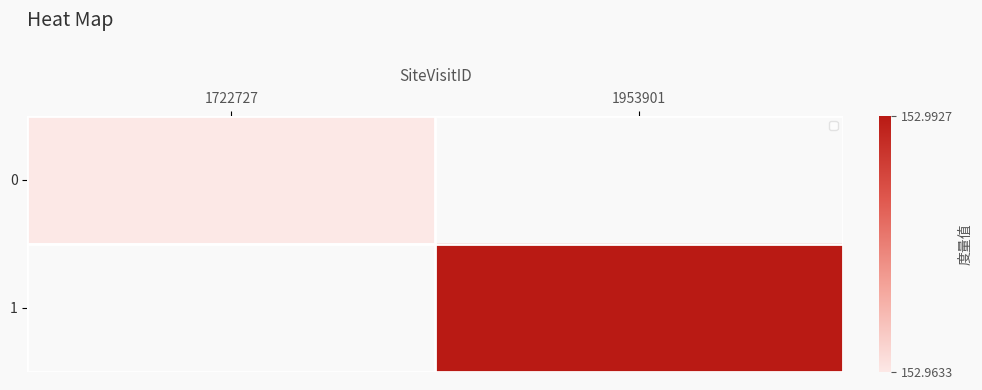

At 1722727, list the series in order from smallest to largest.

0, 1